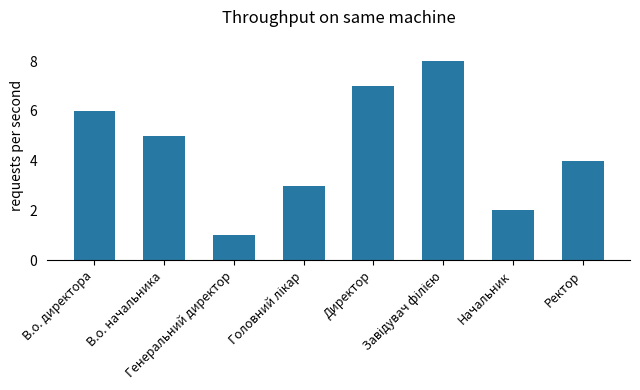

What position from the right is Ректор?

1